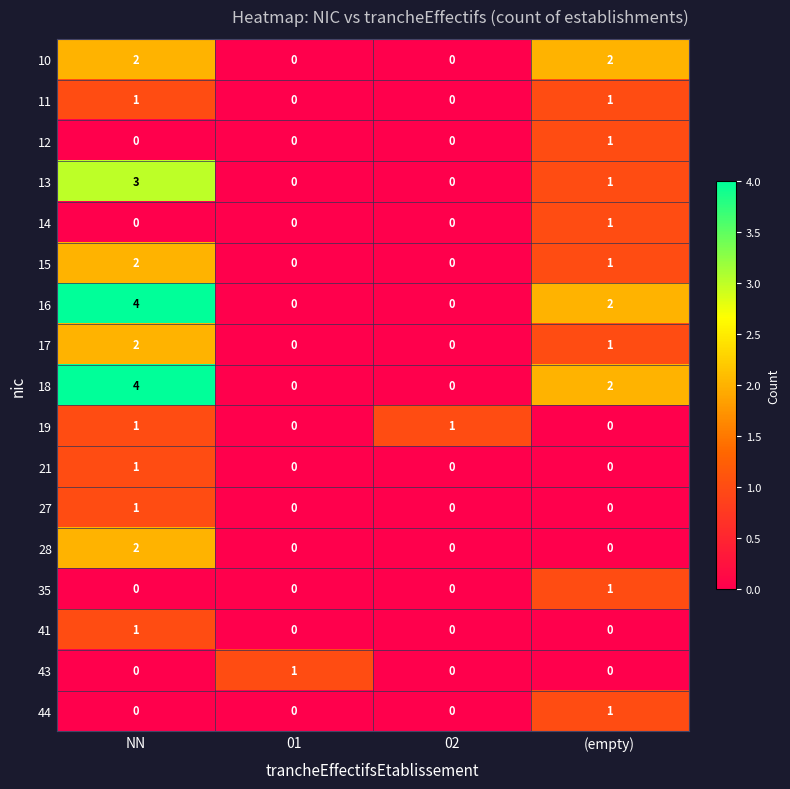

How many data points in 44 are above 0?

1